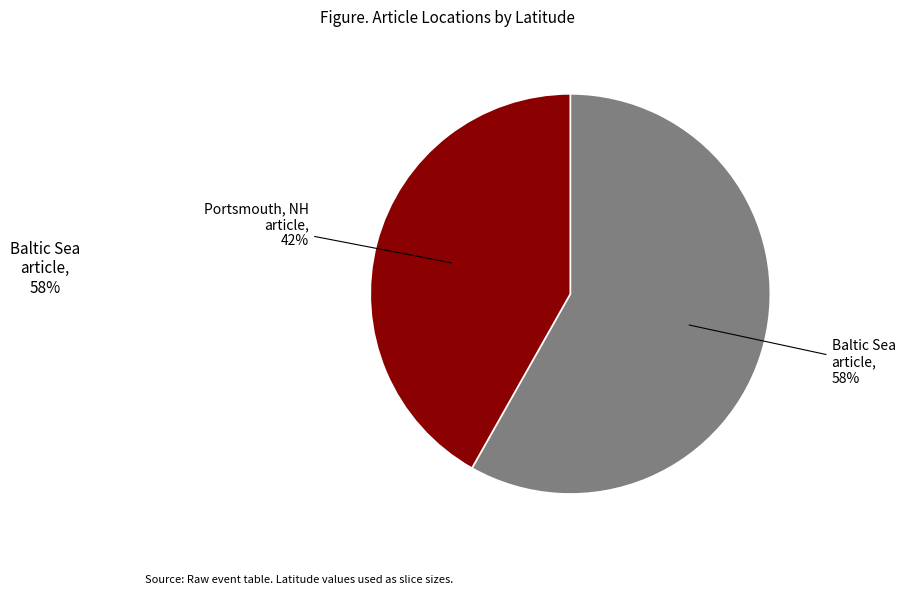

To the nearest percent, what is the difference between the largest and smallest slice percentages?

16%